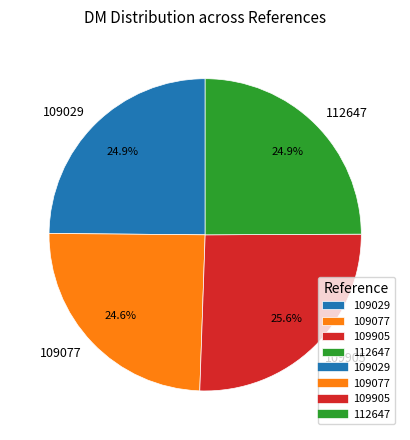

Is 109029 the majority of the pie?

No